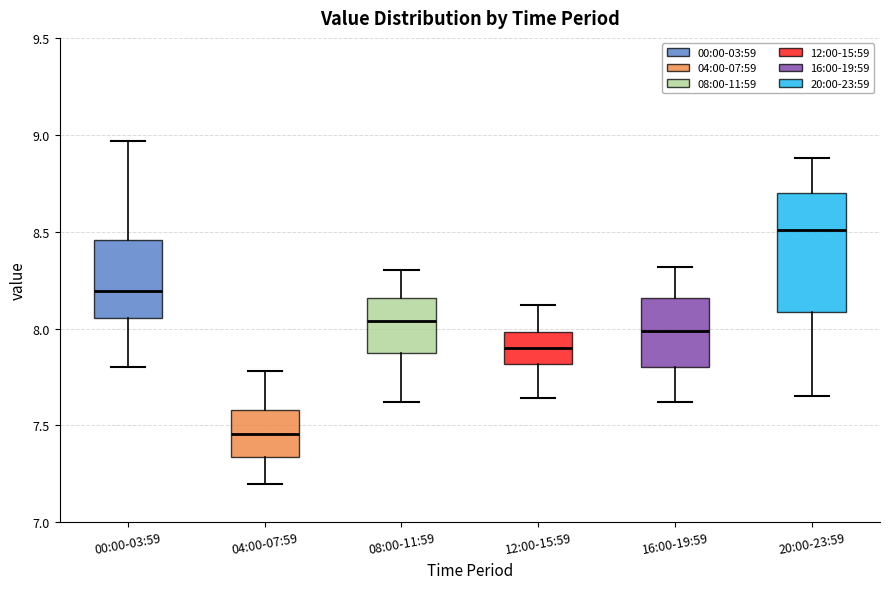

Where is the lower edge of the box for 04:00-07:59 on the y-axis? The values are not printed on the chart, so give them approximately, as read against the axis.

7.35